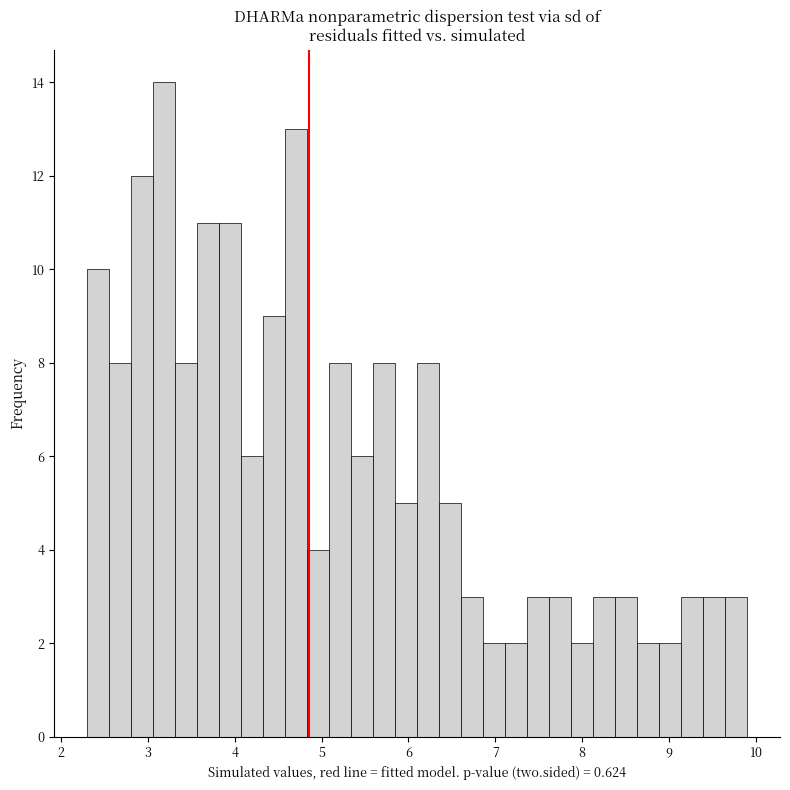

Read against the x-axis, roughly where is the centre of the tallest bar?

3.2